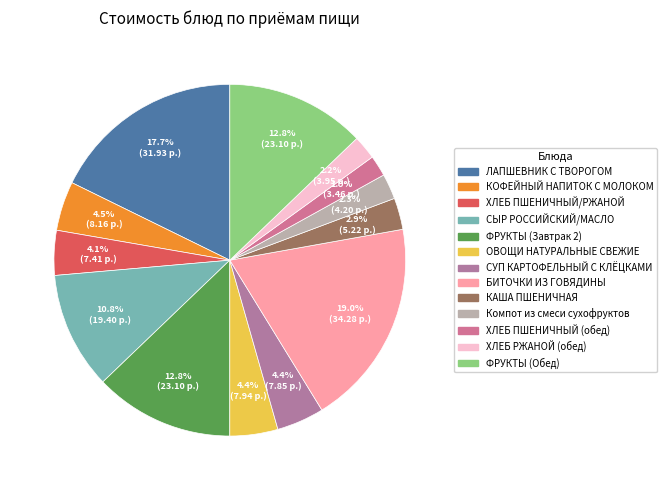

How many segments does this pie chart have?

13